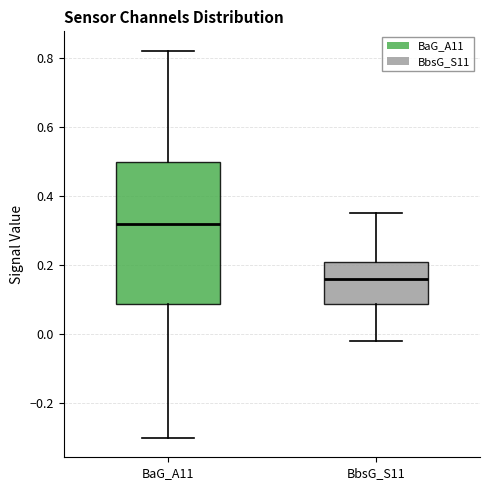

Which box is the tallest, from its lower edge to its upper edge?

BaG_A11